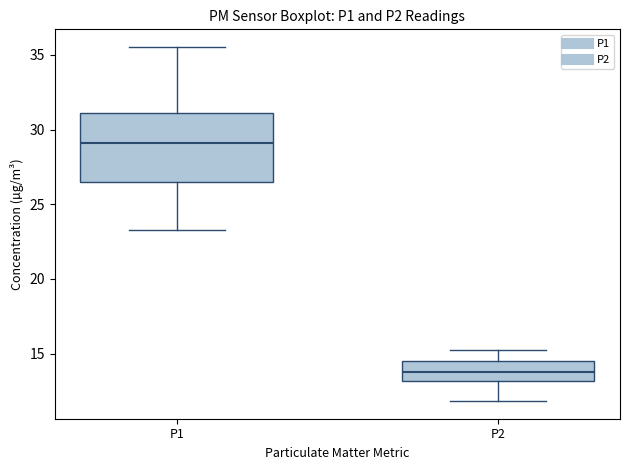

Comparing the boxes themselves (not the whiskers), which one is the tallest?

P1